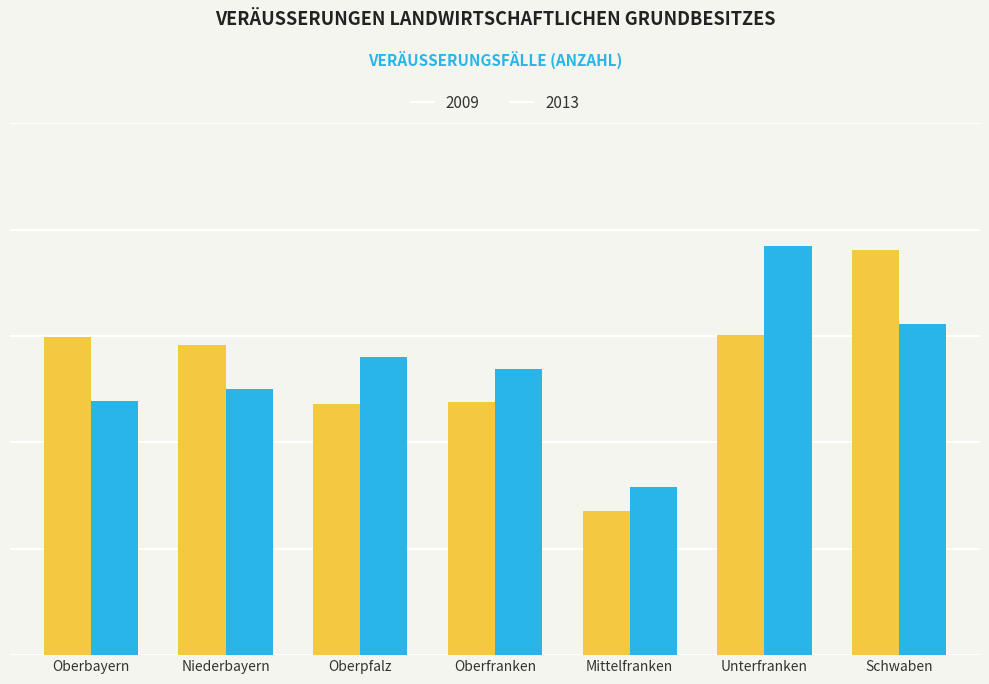

What position from the right is Unterfranken?

2